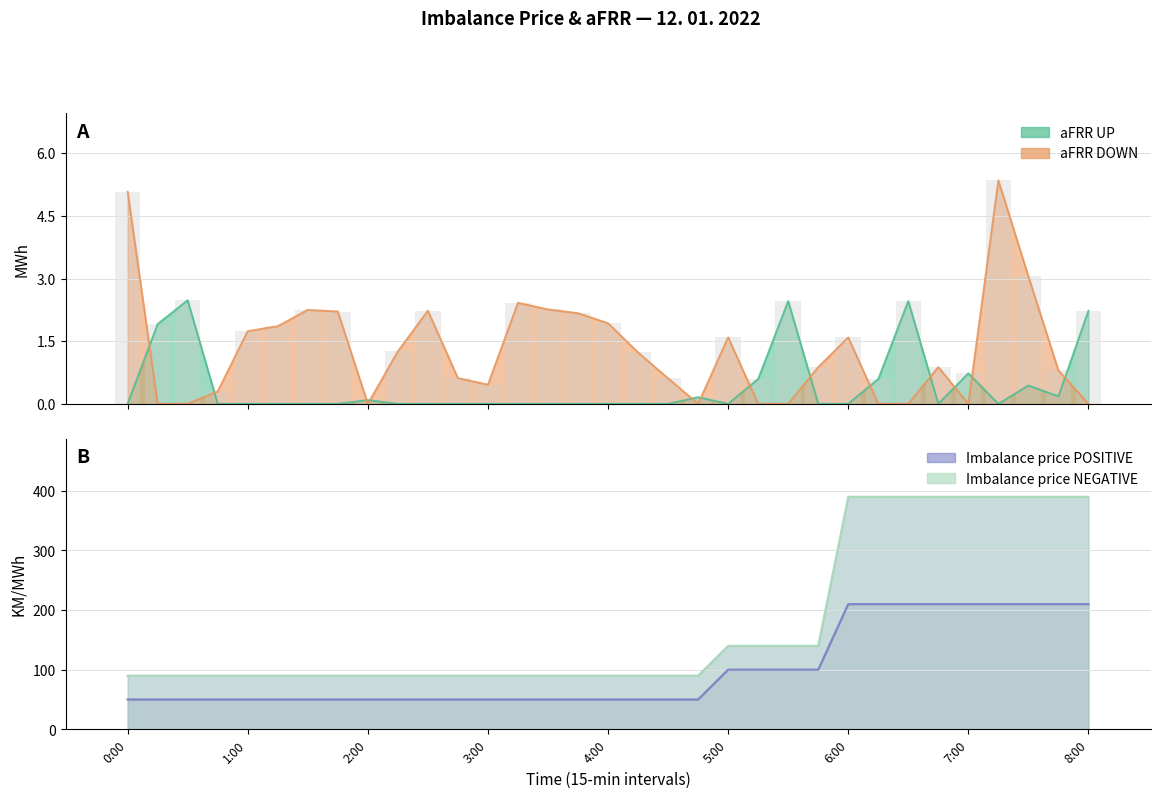

Which series changed the most between 1:00 and 6:30?

Imbalance price NEGATIVE